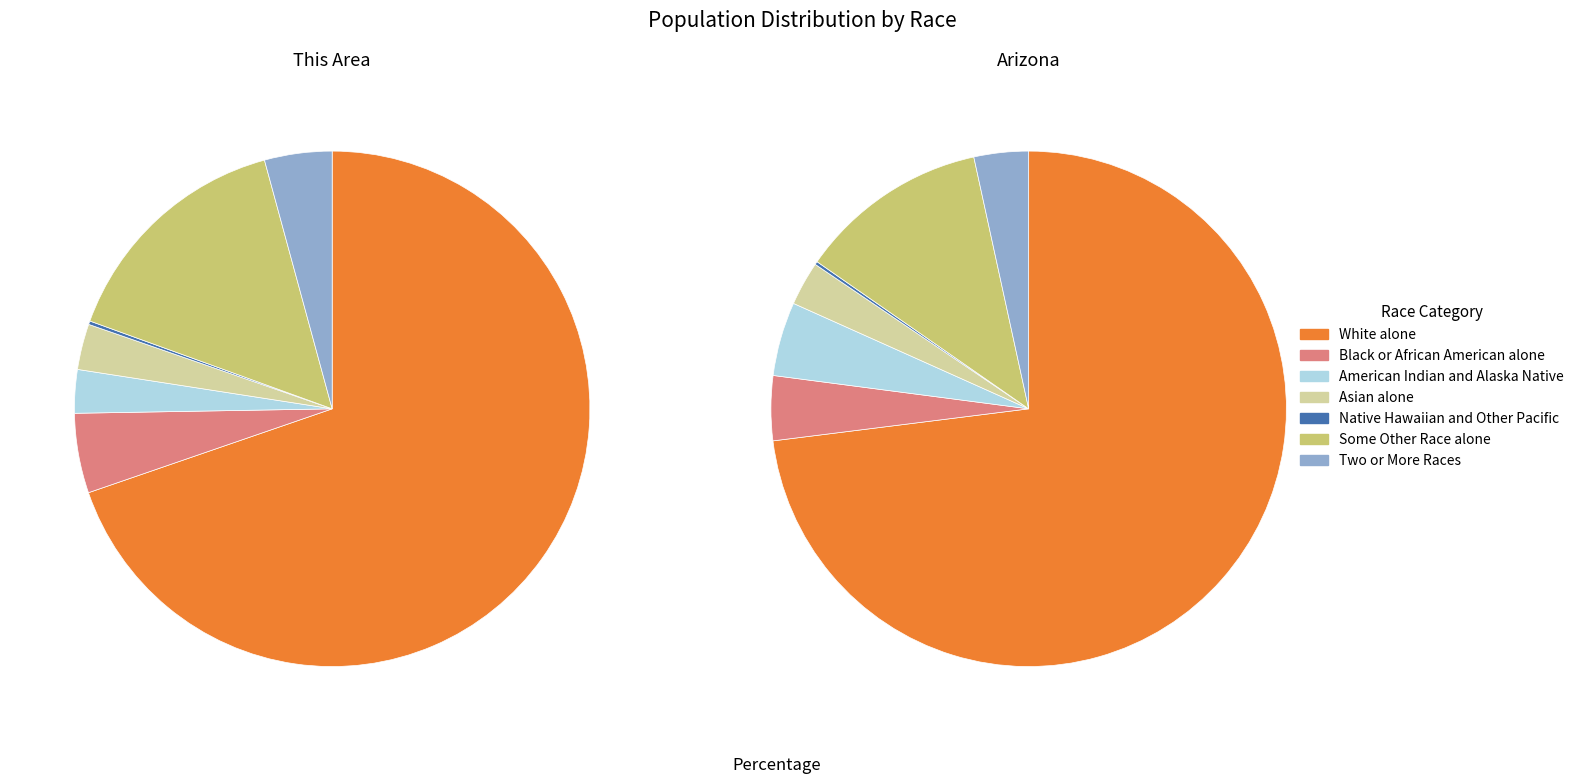

What is the difference between the highest and lowest values at Black or African American alone?

233008